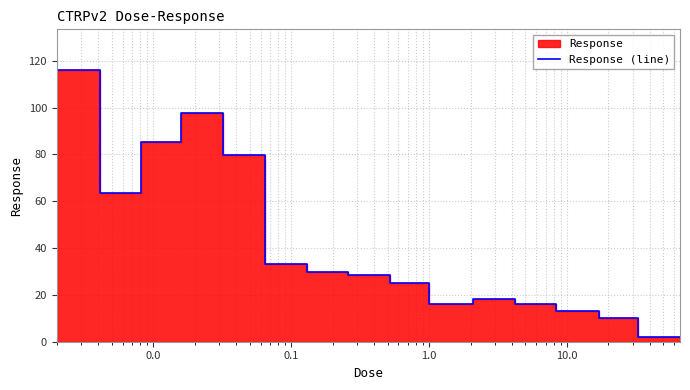

What is the minimum value shown in the chart?

2.0